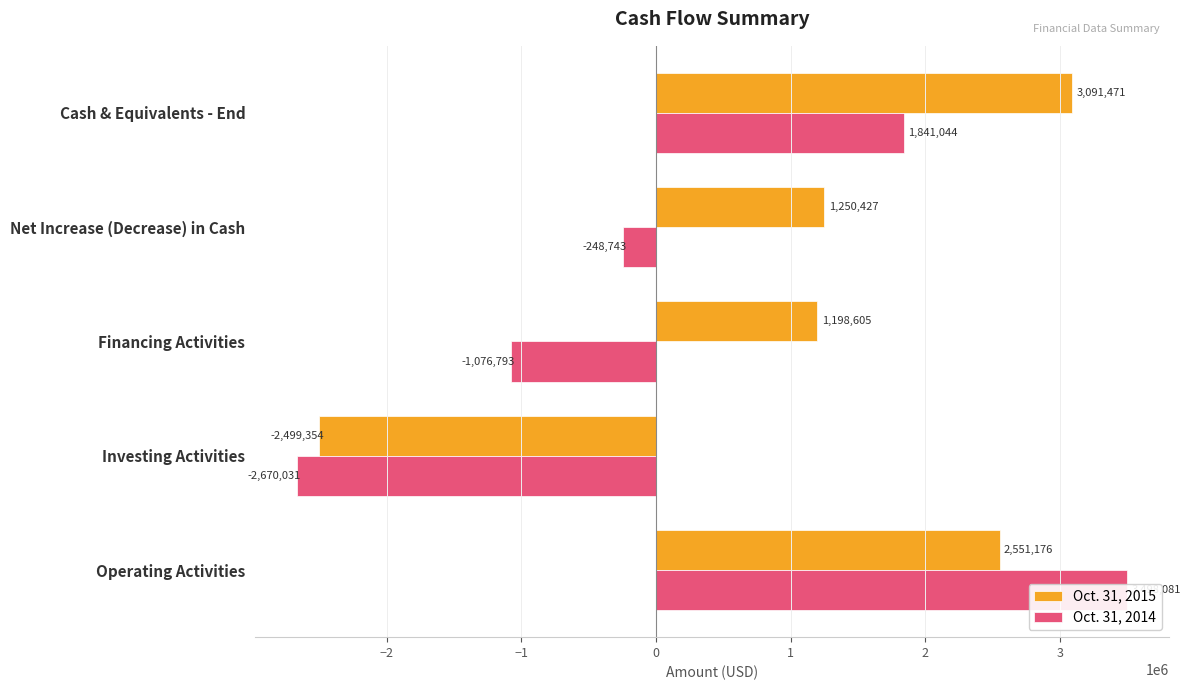

How many positive values does the Oct. 31, 2015 series have?

4